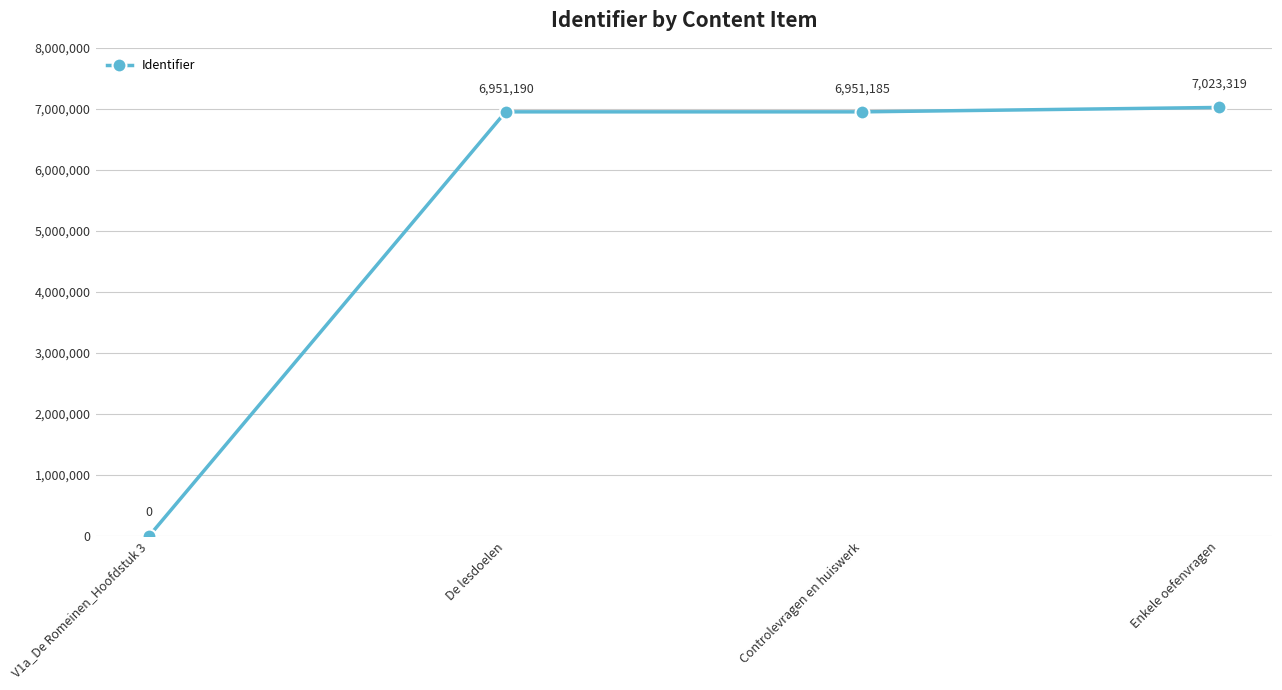

Reading left to right, transcribe all the data shown in this chart.

0	6951190	6951185	7023319